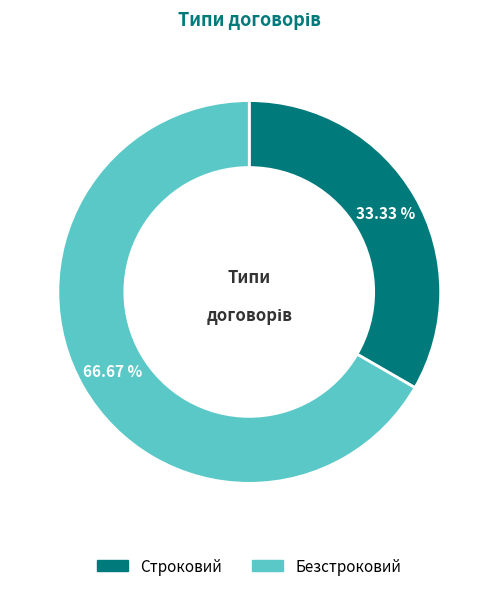

Which category has the biggest portion of the pie?

Безстроковий